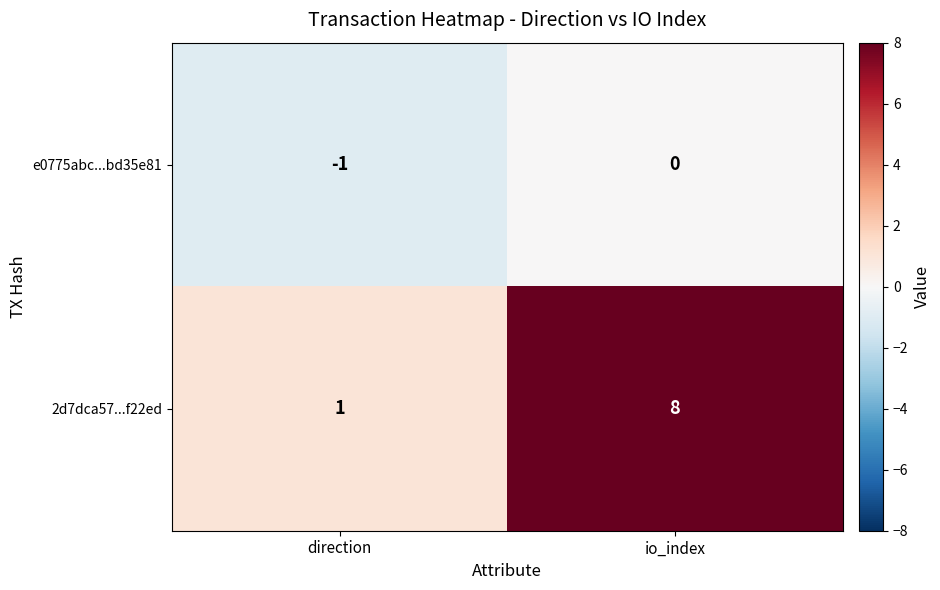

Which label corresponds to the largest value in the chart?

io_index